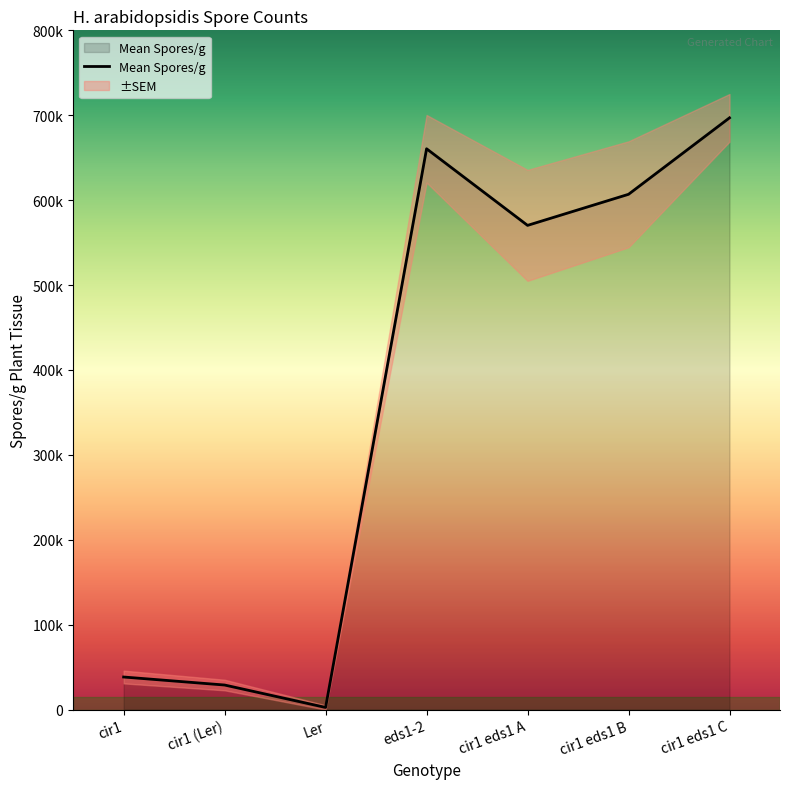

What is the minimum value shown in the chart?

2571.3